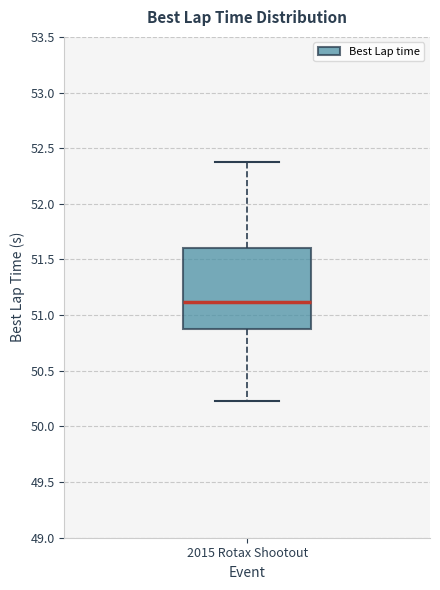

Read this box plot against the y-axis: the position of the median line, the range covered by the box, and the ends of both whiskers. The values are not printed on the chart, so give them approximately, as read against the axis.

median 51.10, box 50.90 to 51.60, whiskers 50.25 to 52.35